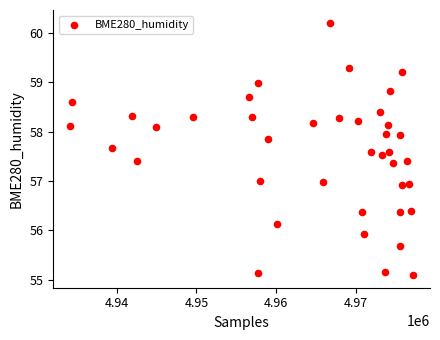

What is the range of X values (max minus min)?

43011.0